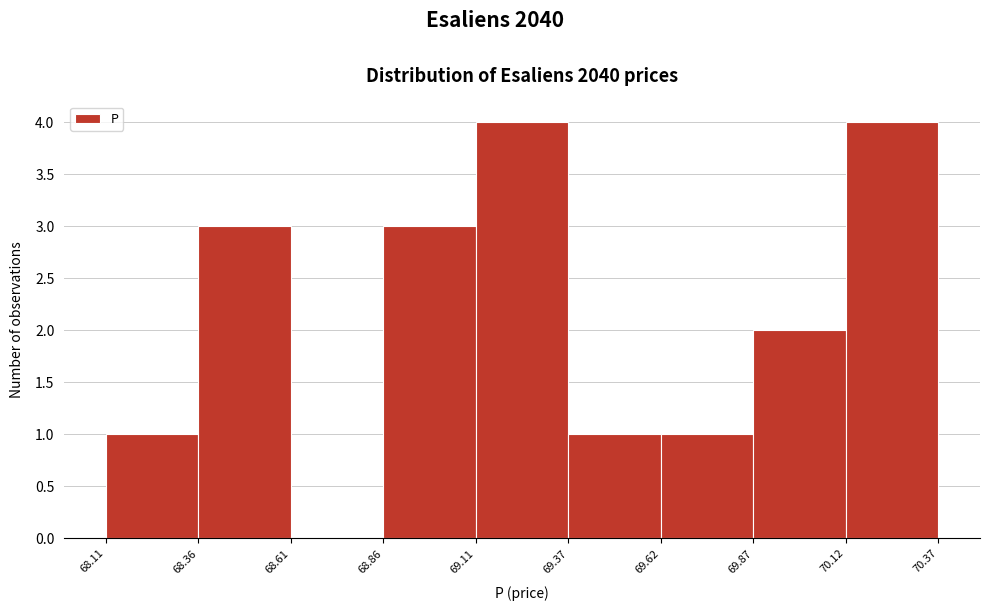

What is the height of the bar covering 69.62 to 69.87 on the x-axis? The values are not printed on the chart, so give them approximately, as read against the axis.

1